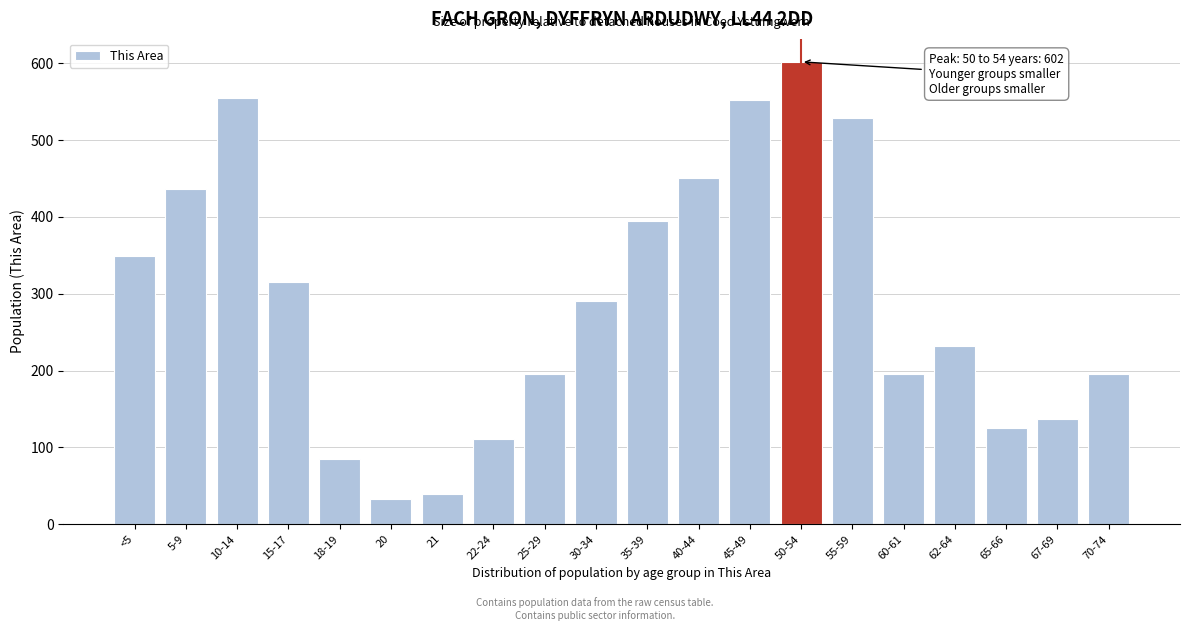

Reading left to right, list all the values displayed in this chart.

<5=349	5-9=437	10-14=555	15-17=315	18-19=85	20=33	21=39	22-24=111	25-29=195	30-34=290	35-39=395	40-44=451	45-49=552	50-54=602	55-59=529	60-61=195	62-64=232	65-66=125	67-69=137	70-74=195